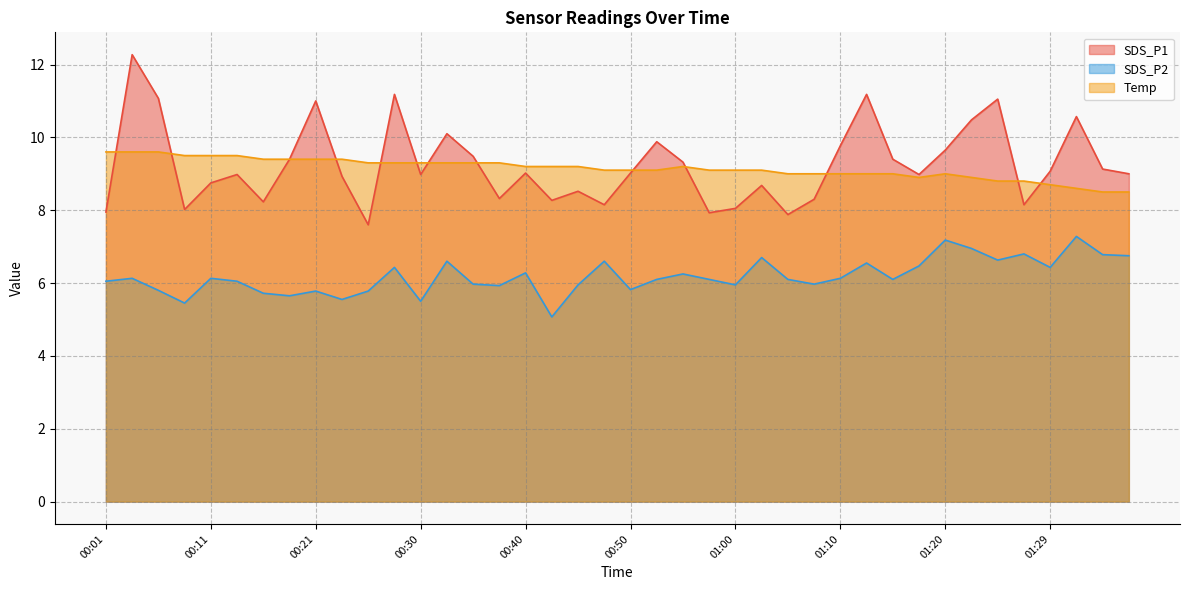

What is the label of the 9th point from the left?

00:21